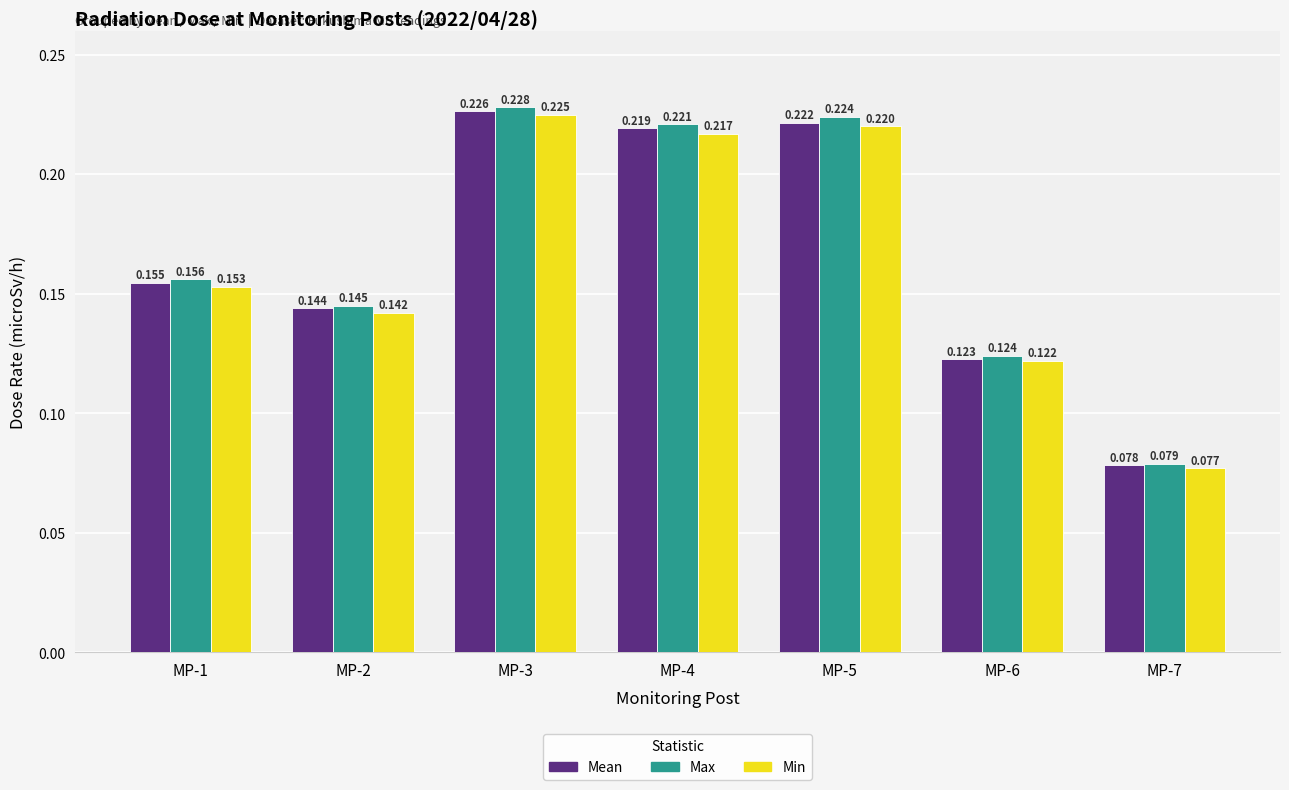

At which label is Max closest to 0?

MP-7